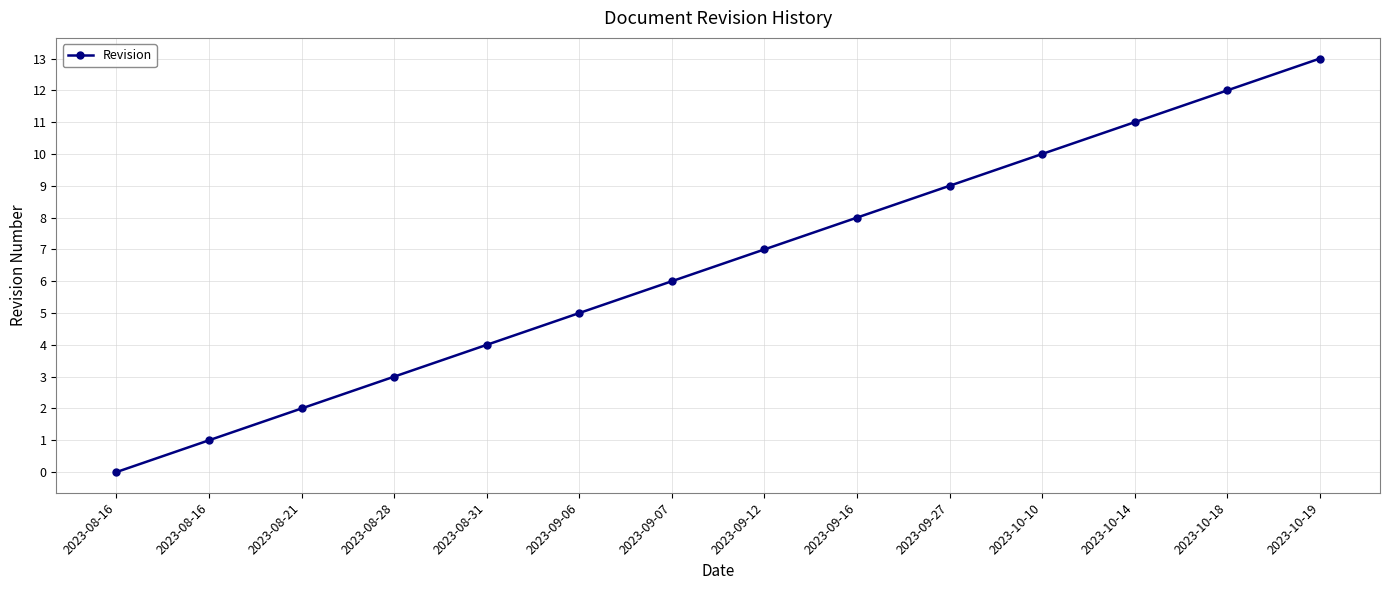

Reading right to left, what are all the values shown in this chart?

2023-10-19=13	2023-10-18=12	2023-10-14=11	2023-10-10=10	2023-09-27=9	2023-09-16=8	2023-09-12=7	2023-09-07=6	2023-09-06=5	2023-08-31=4	2023-08-28=3	2023-08-21=2	2023-08-16=1	2023-08-16=0